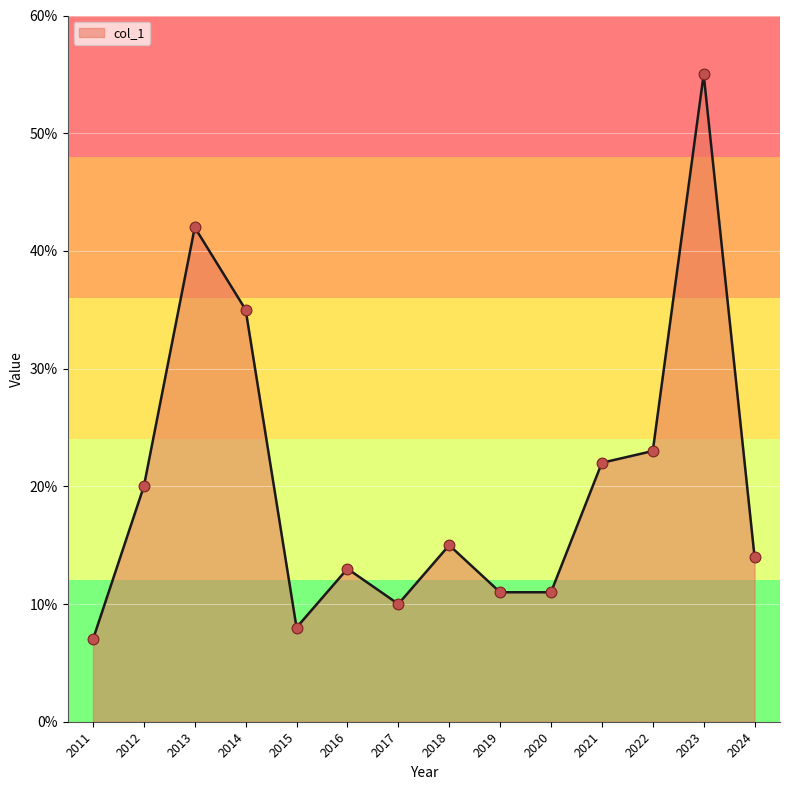

Approximately how many times larger is the value at 2011 compared to 2023?

0.1